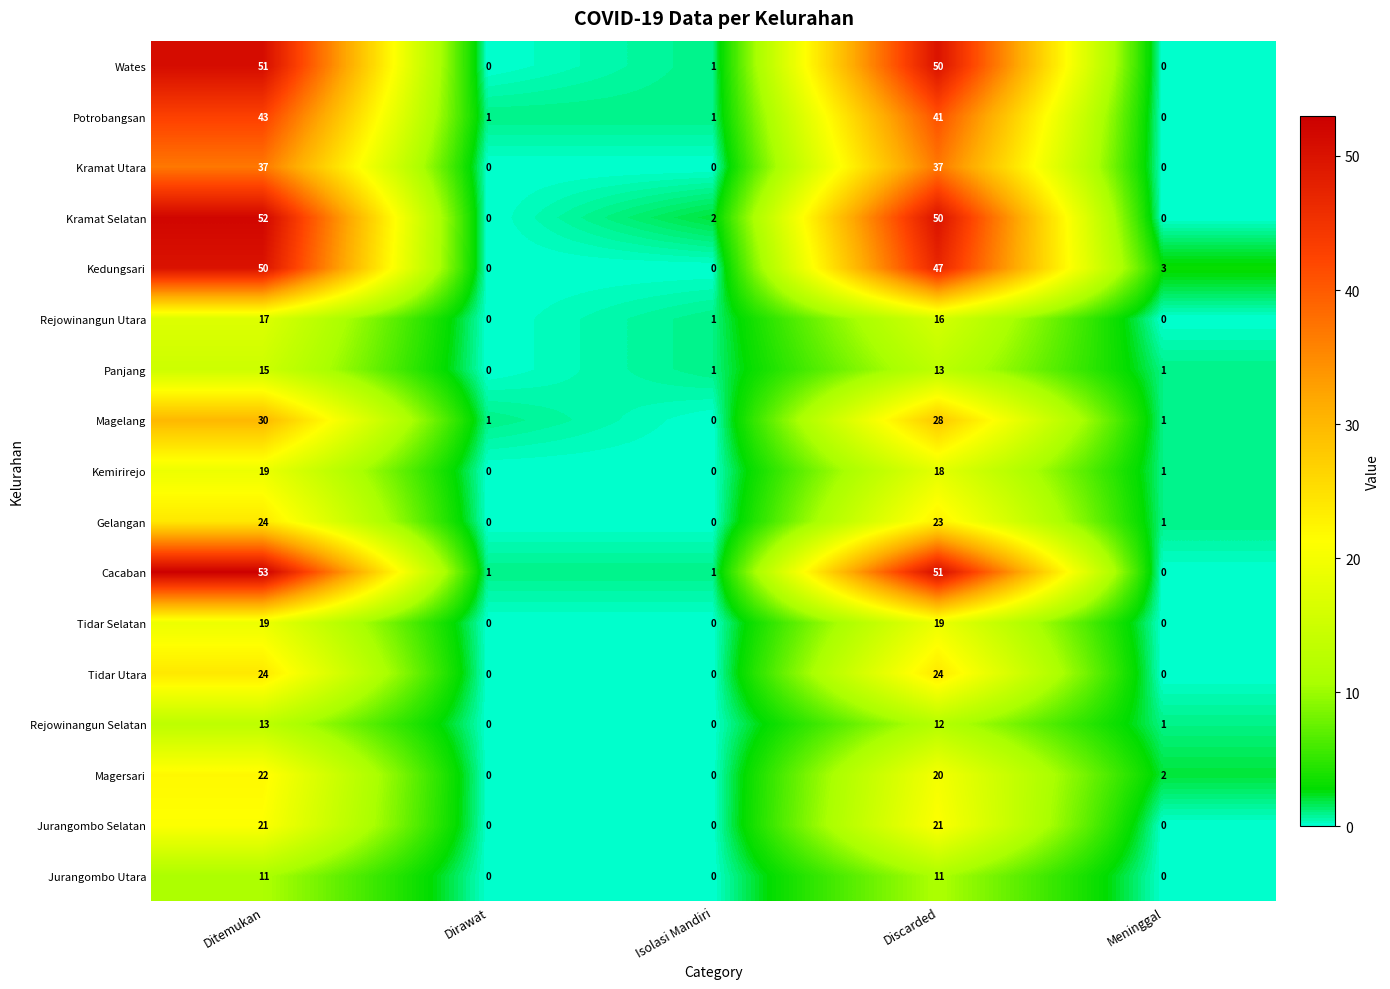

How many series are shown in this chart?

17